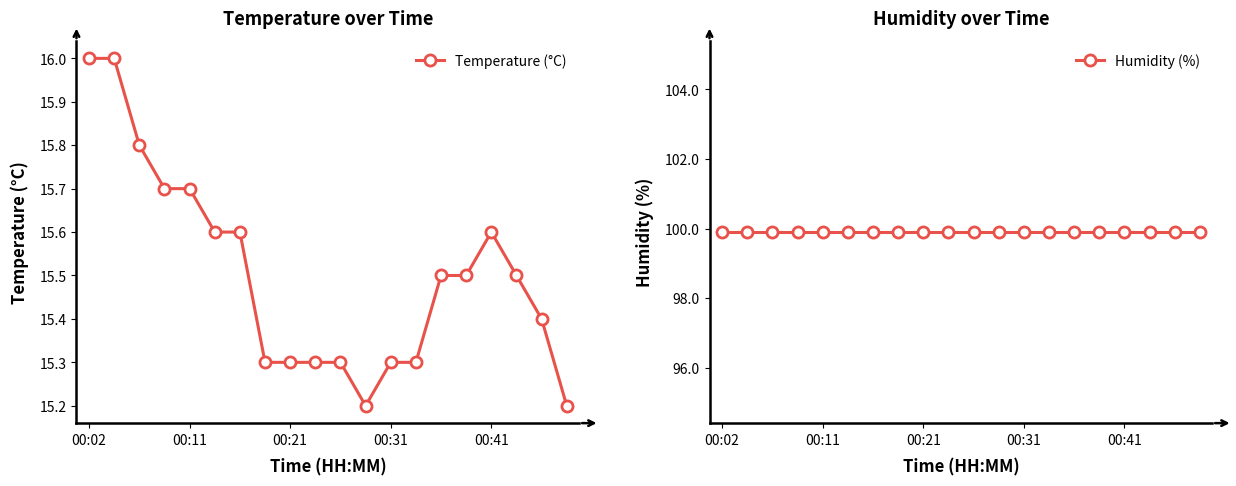

The Temperature (°C) series shows 20.4 at 00:31. True or false?

False